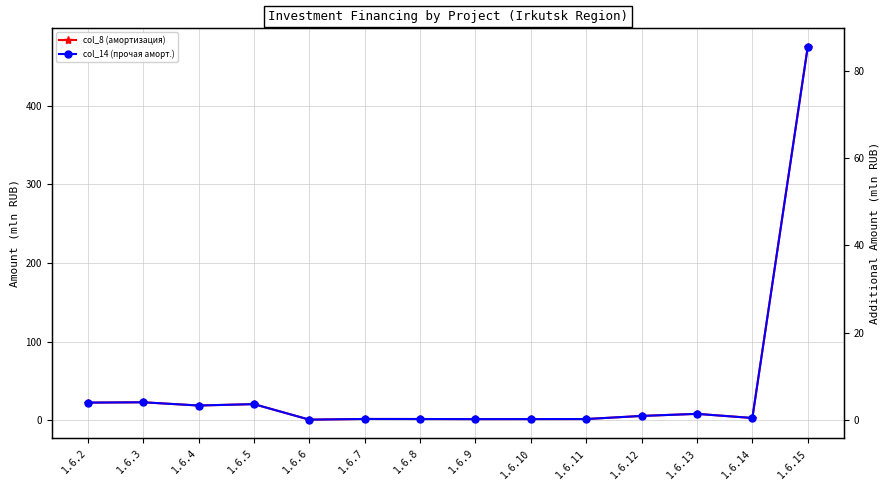

Which series has the largest range (max minus min)?

col_8 (амортизация)